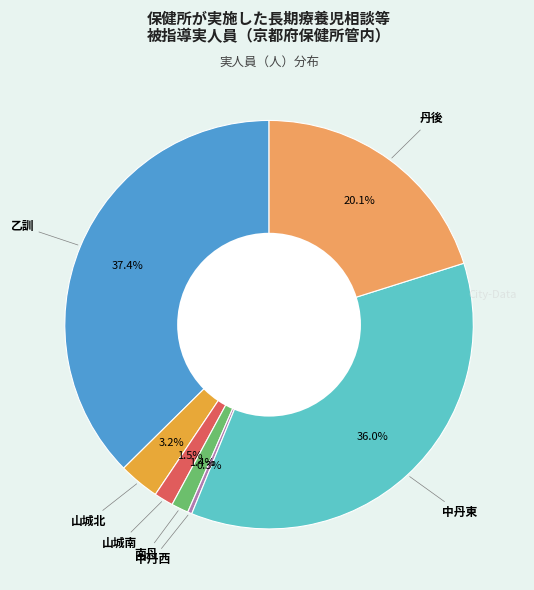

Is there a majority slice in this chart?

No